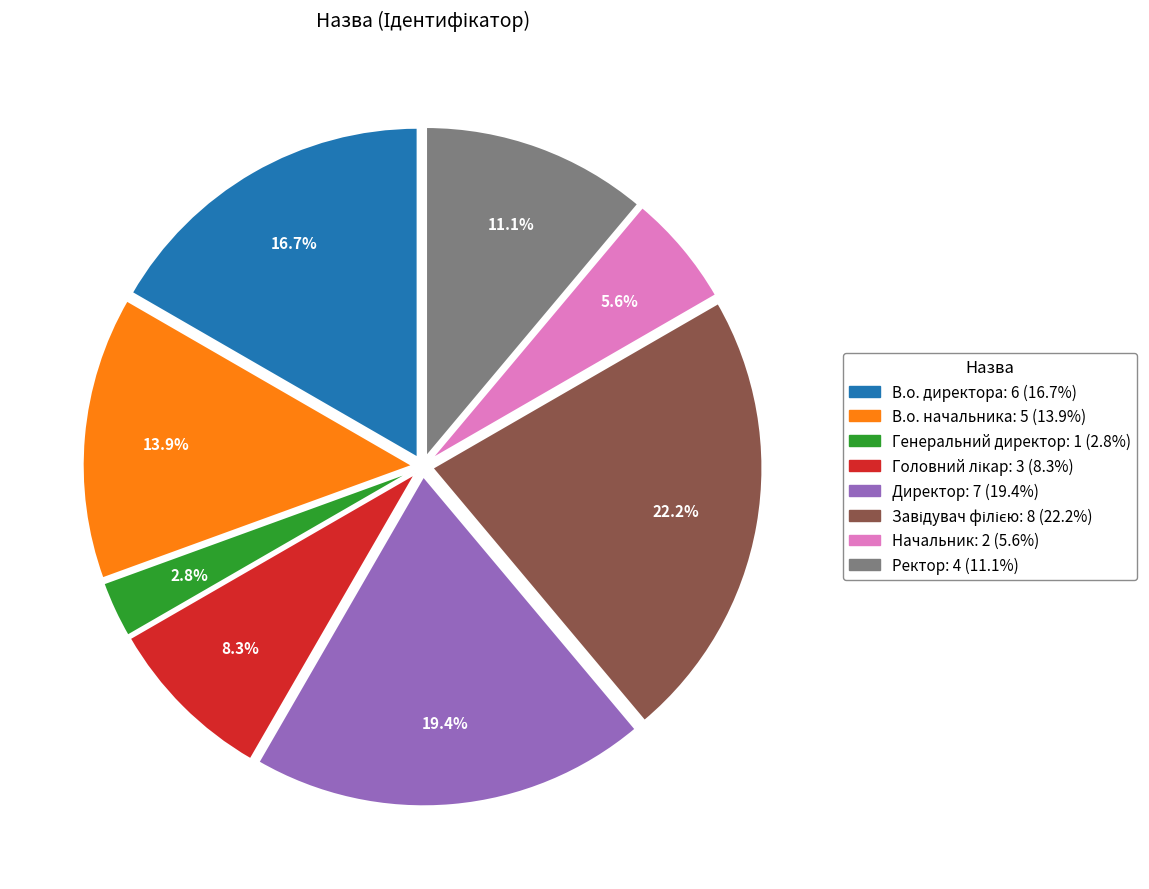

To the nearest percent, what is the combined percentage of Ректор and В.о. директора?

28%